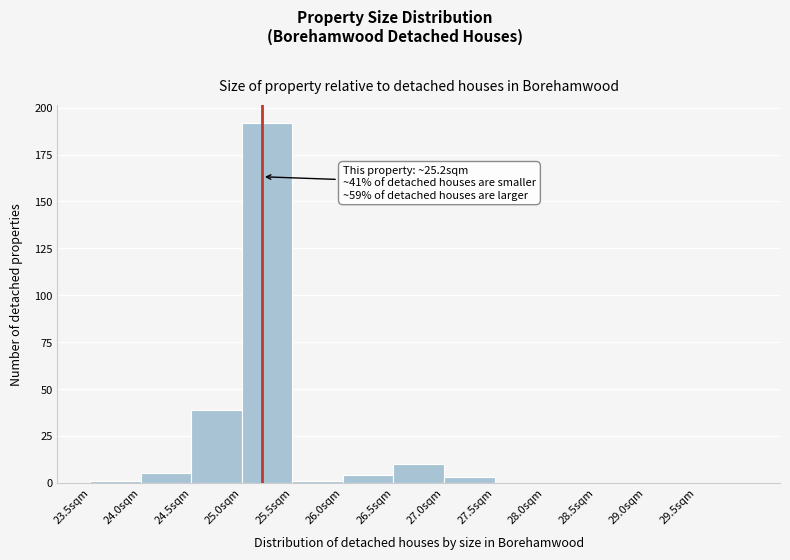

Which range on the x-axis has the tallest bar?

25.0 to 25.5